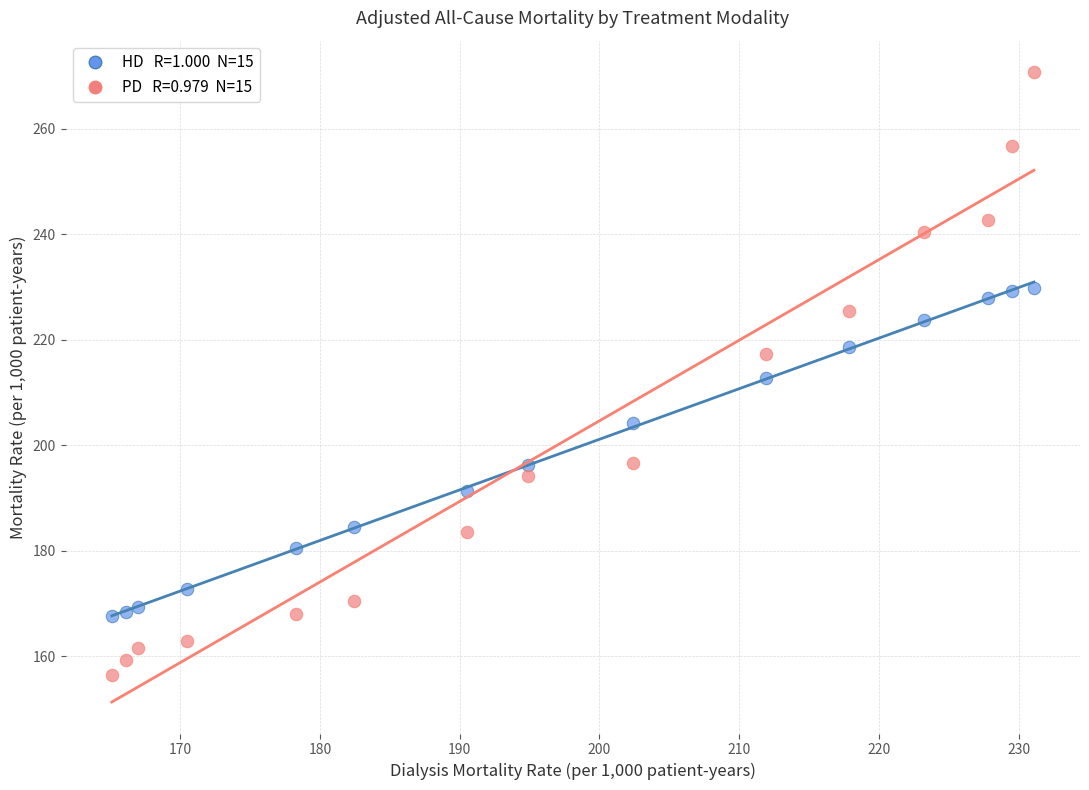

Across all data points, what is the range of Y values (max minus min)?

114.2